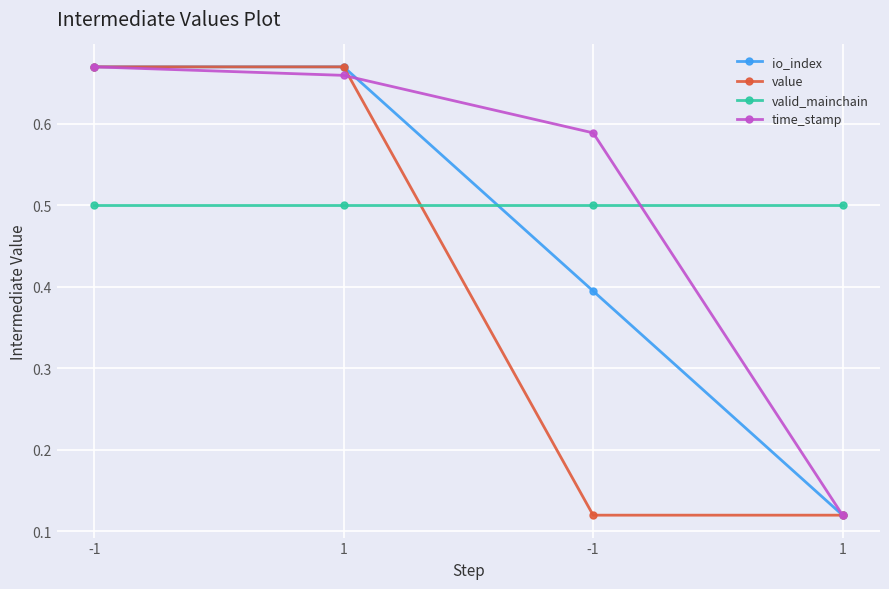

How many lines are shown in the chart?

4